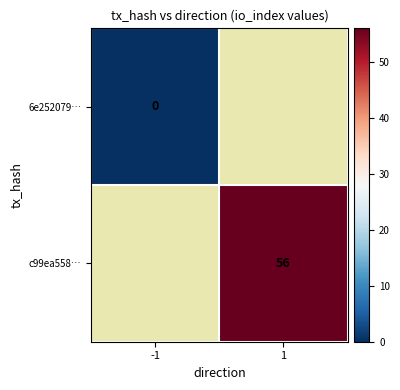

The c99ea558… series shows 56 at 1. True or false?

True